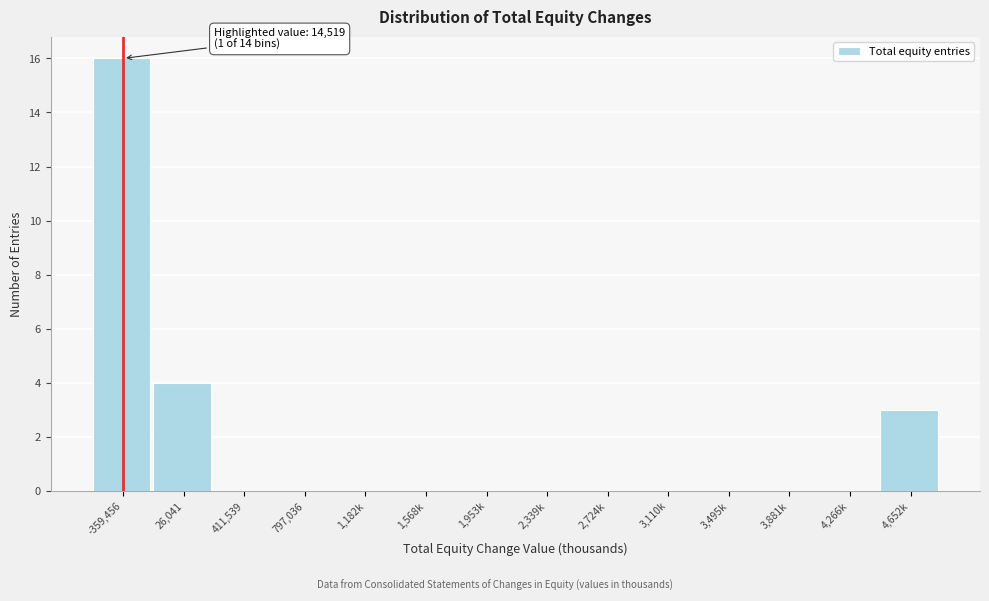

Reading left to right, extract all data points from this chart.

-359,456=16	26,041=4	411,539=0	797,036=0	1,182k=0	1,568k=0	1,953k=0	2,339k=0	2,724k=0	3,110k=0	3,495k=0	3,881k=0	4,266k=0	4,652k=3